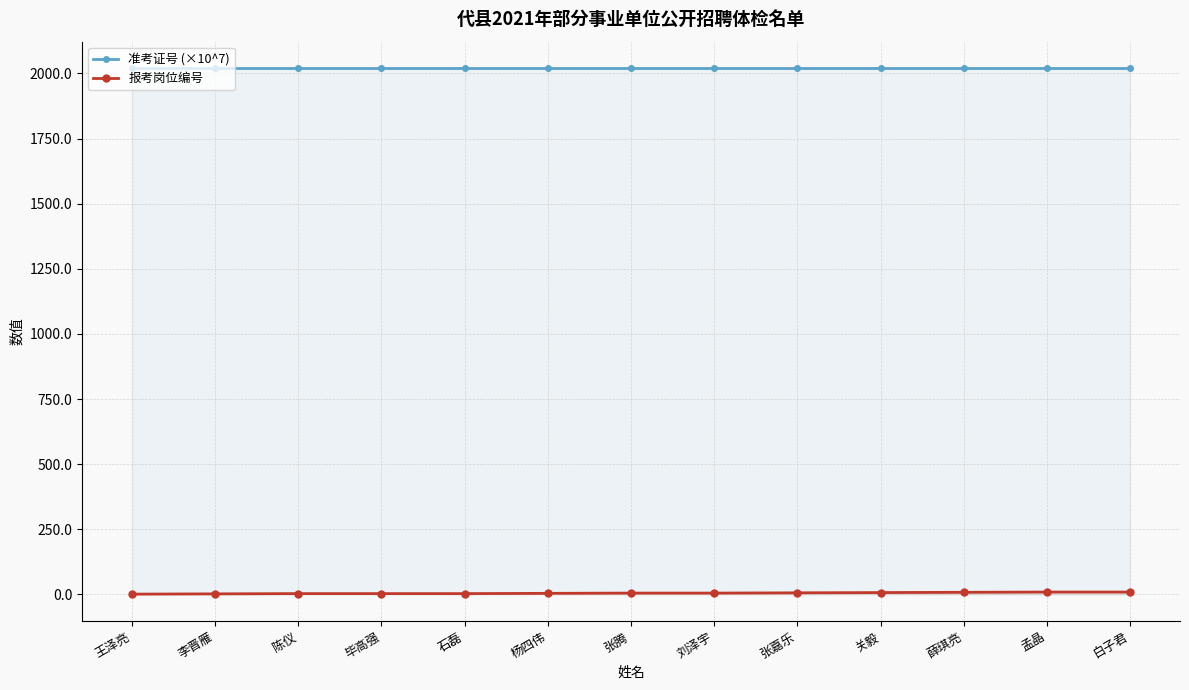

Reading left to right, transcribe all the data shown in this chart.

准考证号 (×10^7): 王泽亮=2021.0	李晋雁=2021.0	陈仪=2021.0	毕高强=2021.0	石磊=2021.0	杨四伟=2021.0	张腾=2021.0	刘泽宇=2021.0	张嘉乐=2021.0	关毅=2021.0	薛琪亮=2021.0	孟晶=2021.0	白子君=2021.0
报考岗位编号: 王泽亮=1.0	李晋雁=2.0	陈仪=3.0	毕高强=3.0	石磊=3.0	杨四伟=4.0	张腾=5.0	刘泽宇=5.0	张嘉乐=6.0	关毅=7.0	薛琪亮=8.0	孟晶=9.0	白子君=9.0